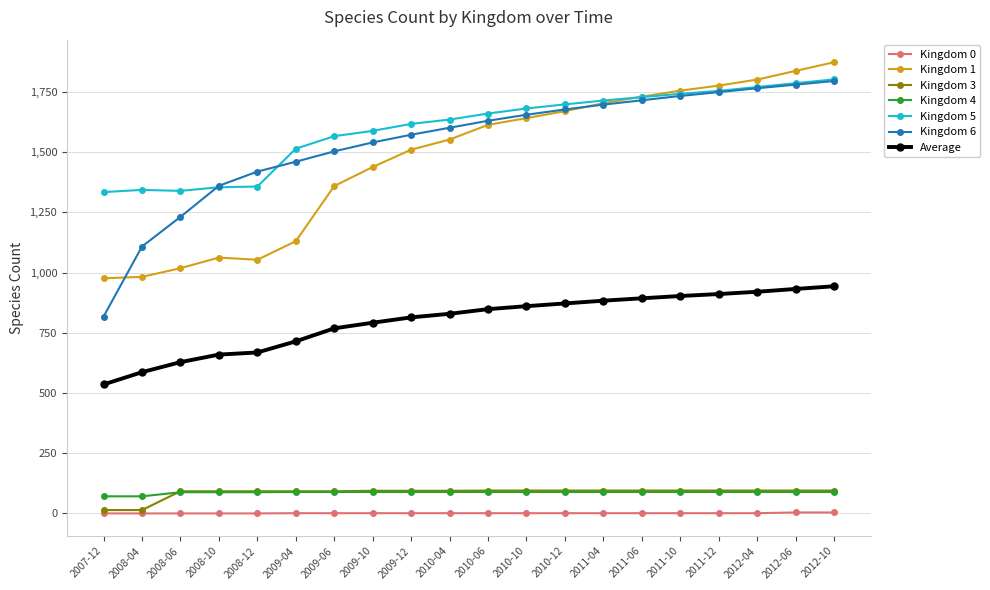

What is the label of the 7th point from the left?

2009-06